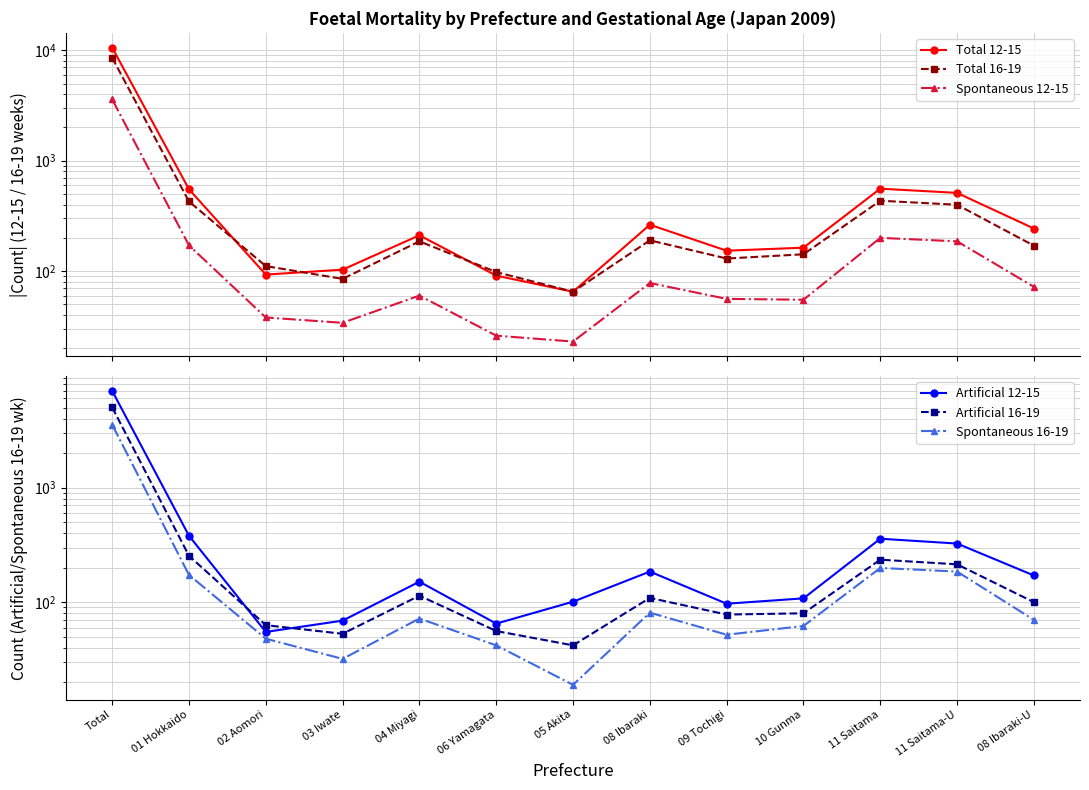

What is the difference between the Artificial 12-15 values at 06 Yamagata and 08 Ibaraki-U?

106